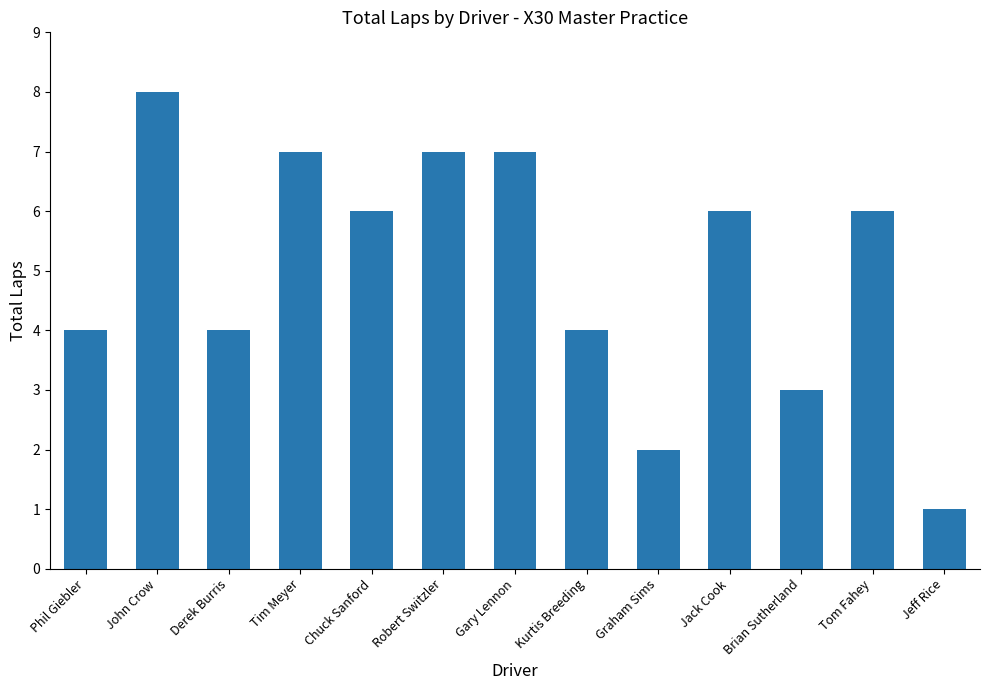

How many series are shown in this chart?

1